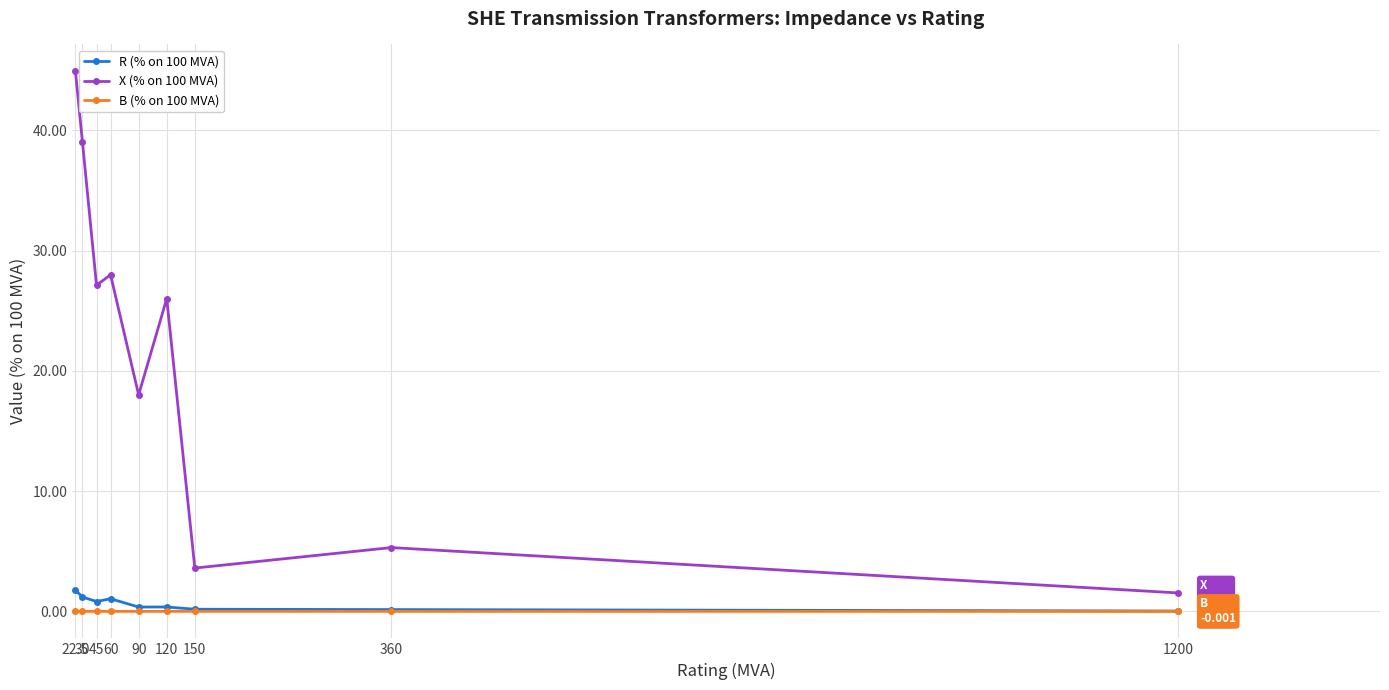

How many interior local valleys does the X (% on 100 MVA) series have?

3